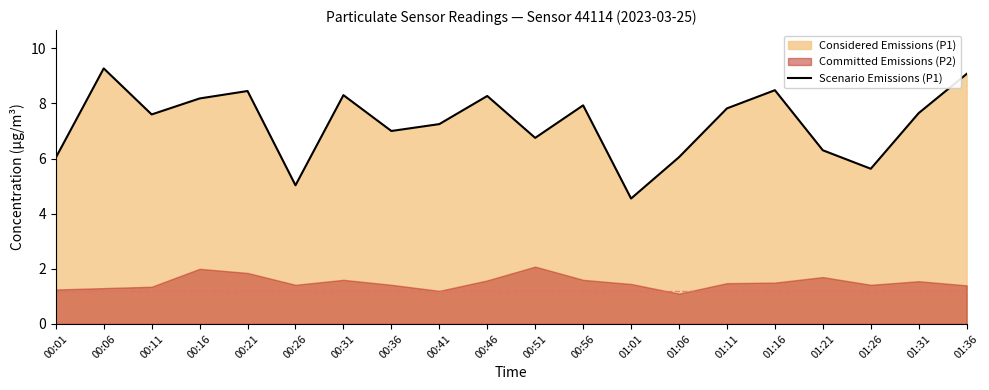

List the labels in order of value, smallest first.

01:01, 00:26, 01:26, 00:01, 01:06, 01:21, 00:51, 00:36, 00:41, 00:11, 01:31, 01:11, 00:56, 00:16, 00:46, 00:31, 00:21, 01:16, 01:36, 00:06